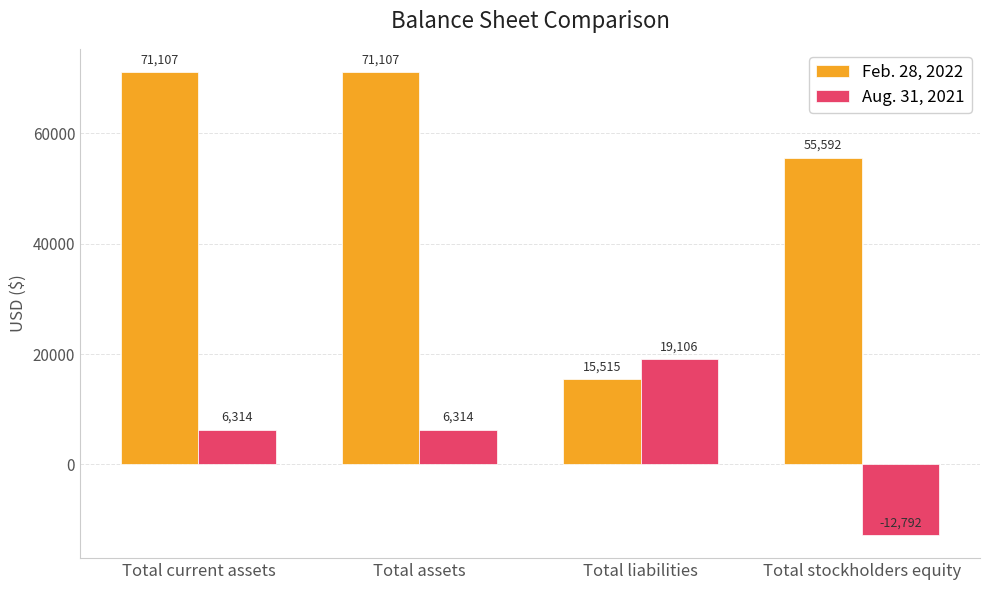

Read the Feb. 28, 2022 value at Total liabilities, to the nearest 10.

15520